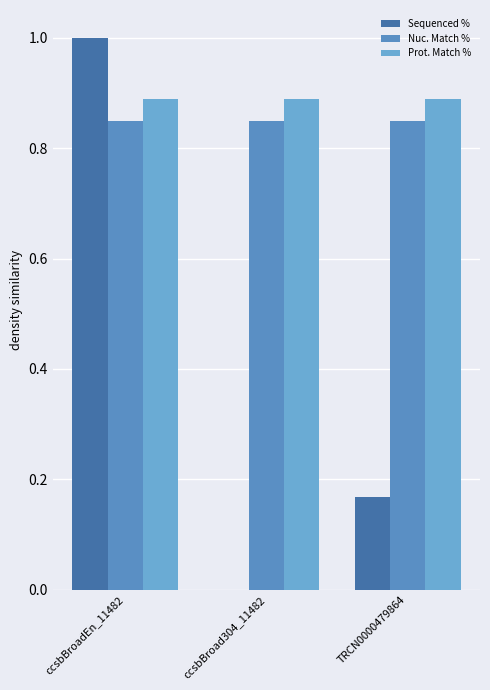

List the labels in order of Sequenced % value, largest first.

ccsbBroadEn_11482, TRCN0000479864, ccsbBroad304_11482